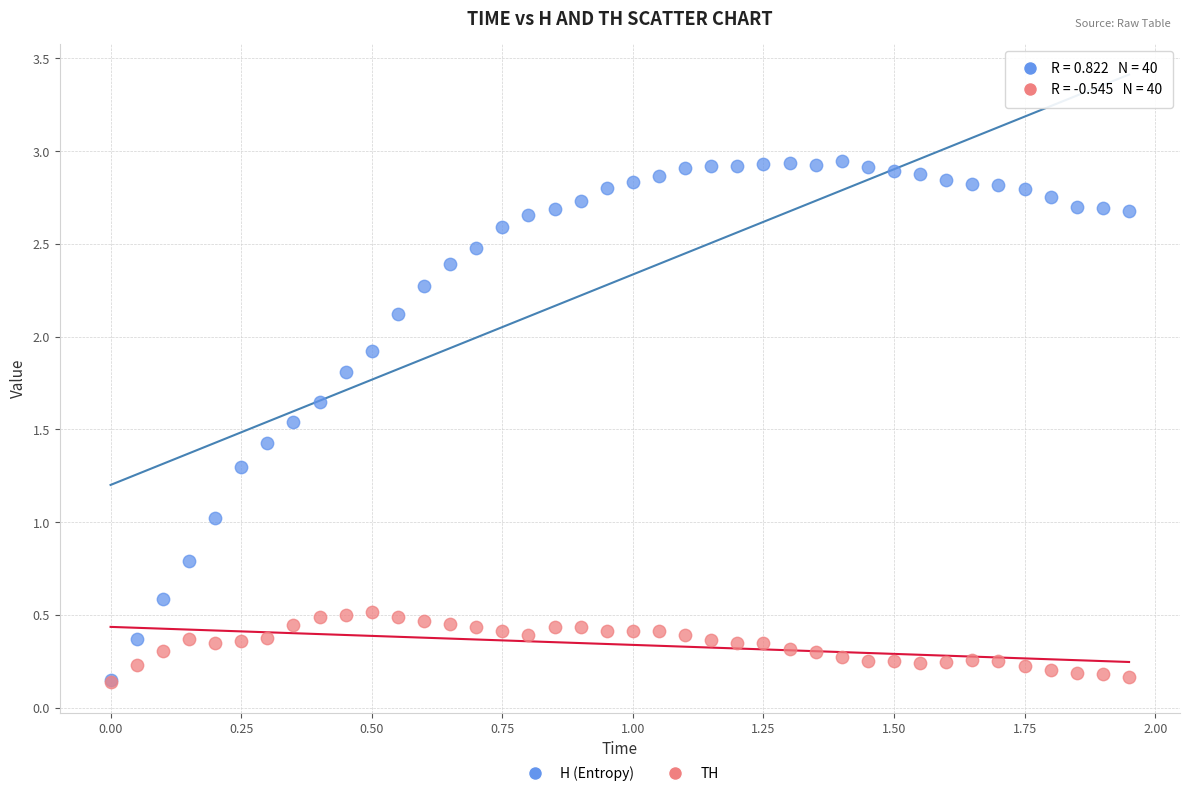

Which series has the largest Y range (max minus min)?

H (Entropy)